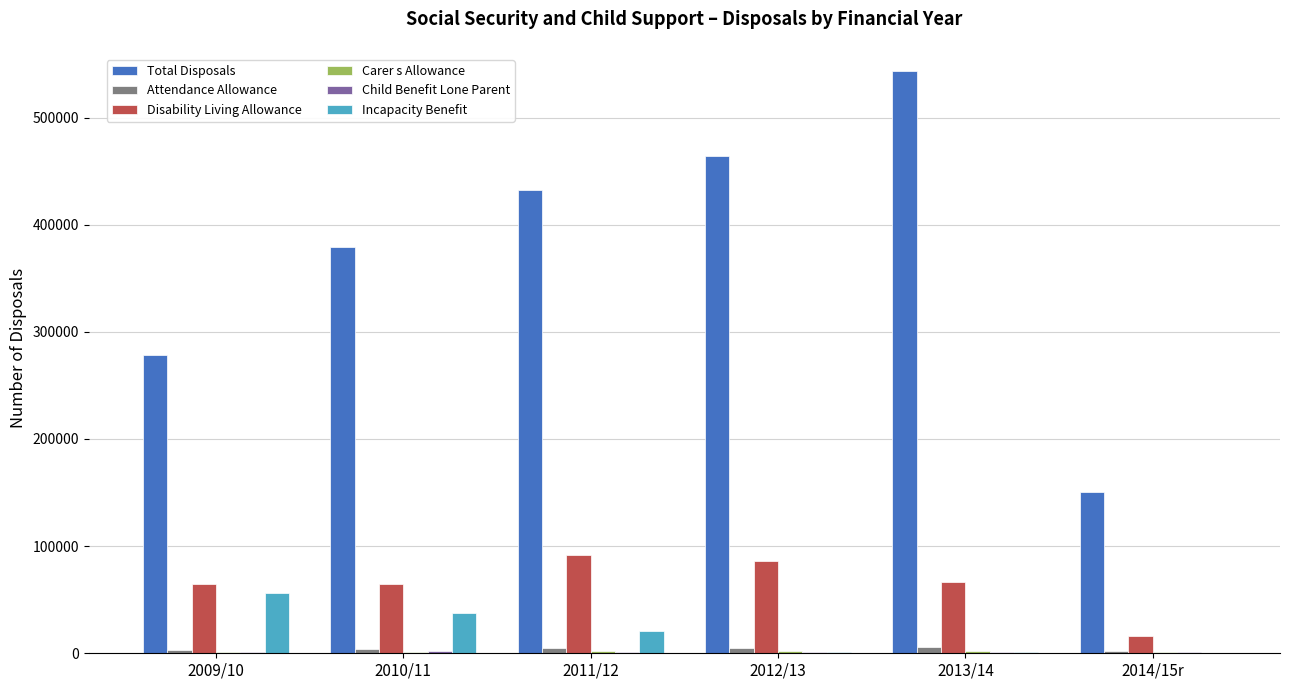

How many series are shown in this chart?

6